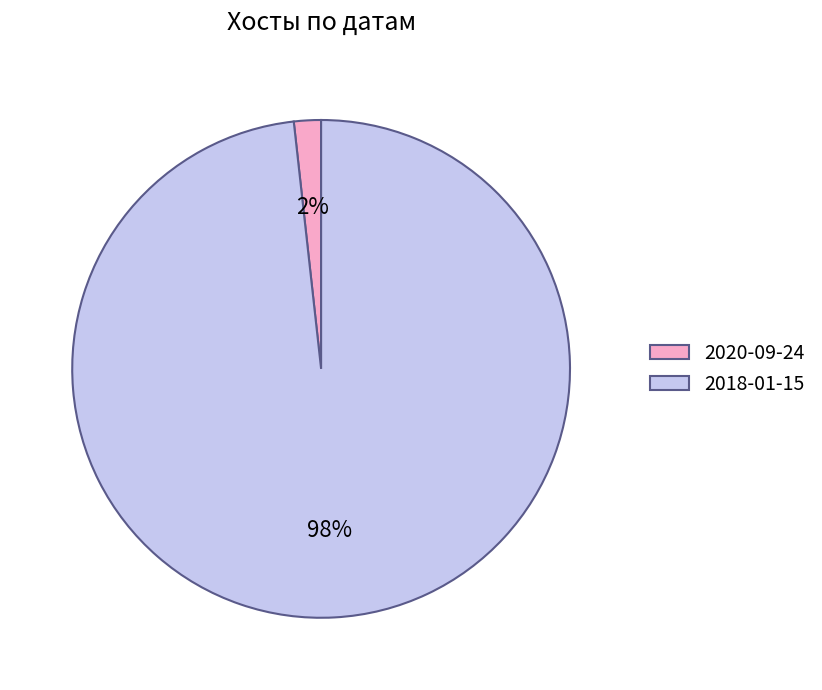

The 2020-09-24 slice represents 2% of the pie. True or false?

True